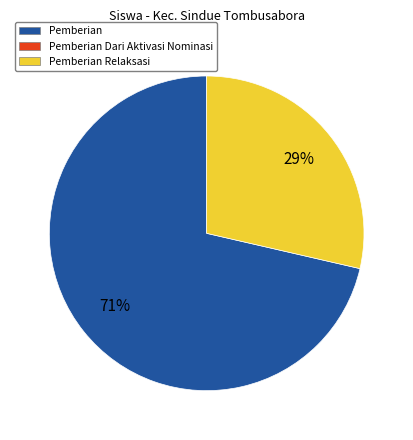

To the nearest percent, what is the average slice percentage?

50%